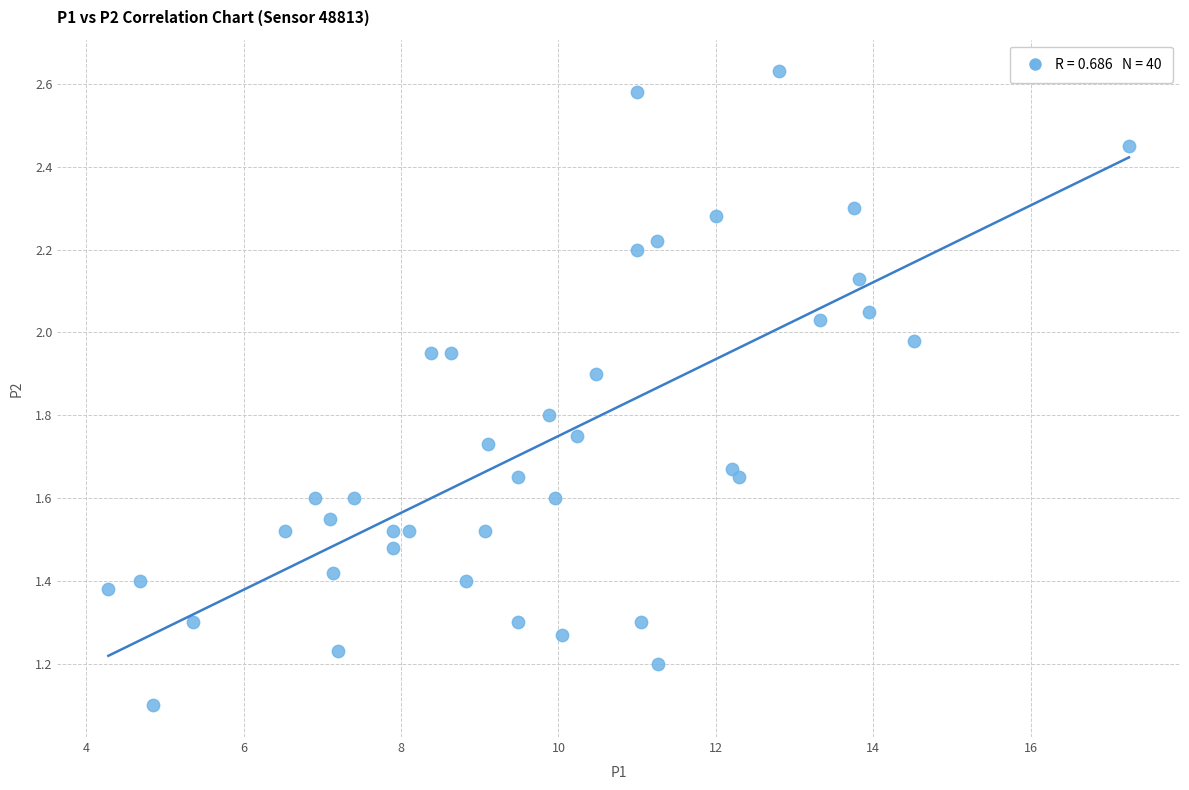

What Y value in the scatter plot is closest to 1?

1.1